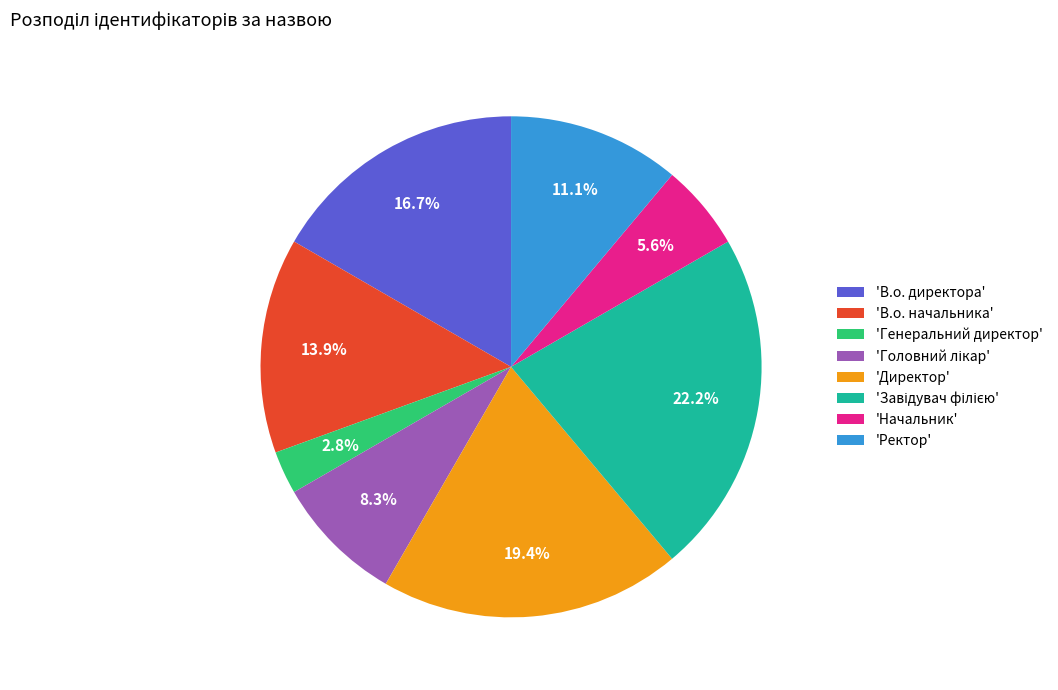

Between 'В.о. начальника' and 'Генеральний директор', which is larger?

'В.о. начальника'